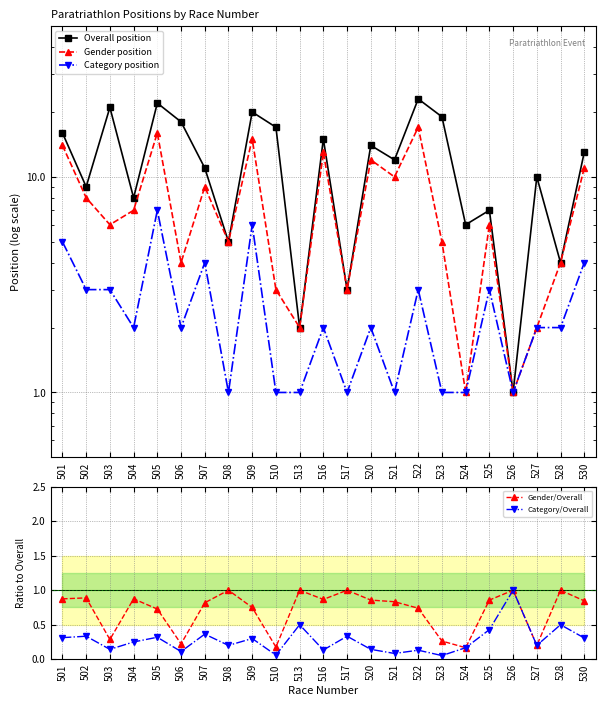

True or false: Gender/Overall has more than 1 points higher than both neighbors.

True